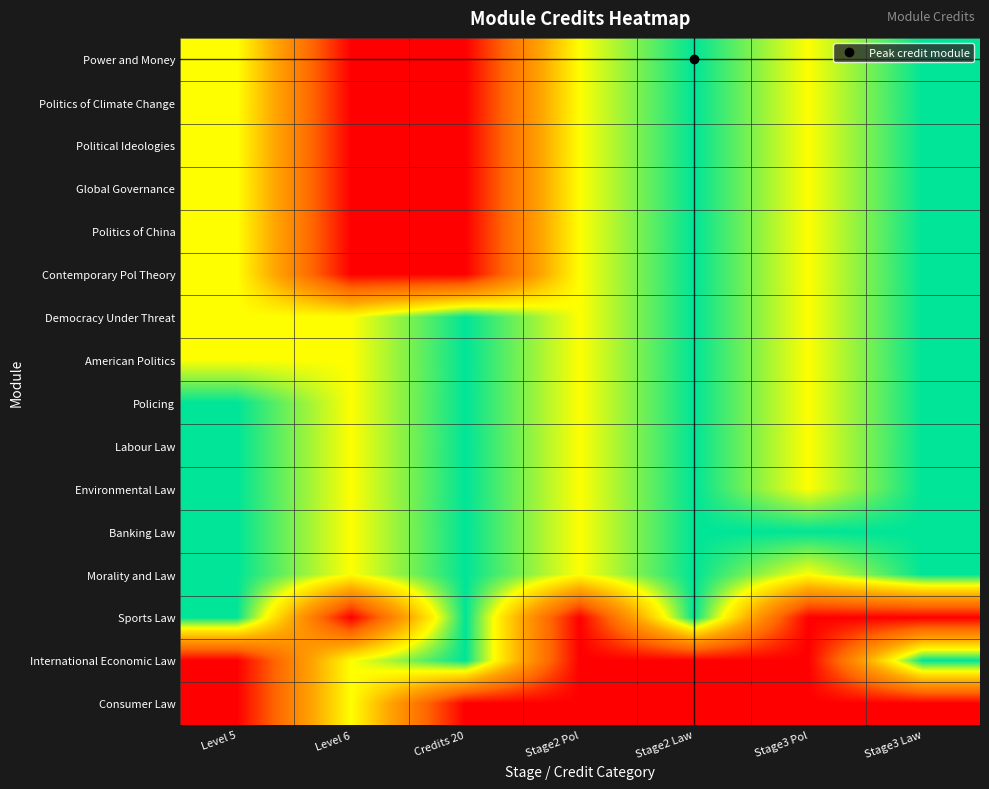

Which series changed the most between Stage3 Pol and Stage3 Law?

International Economic Law